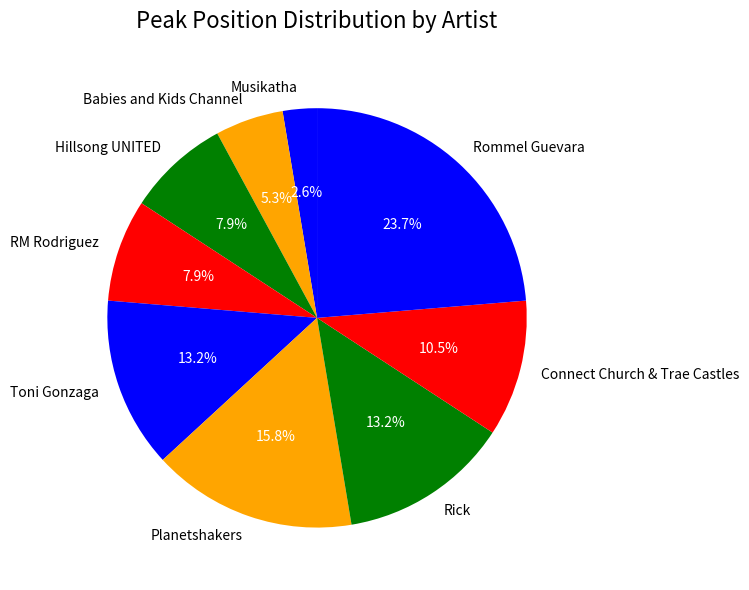

To the nearest percent, what is the difference between the largest and smallest slice percentages?

21%